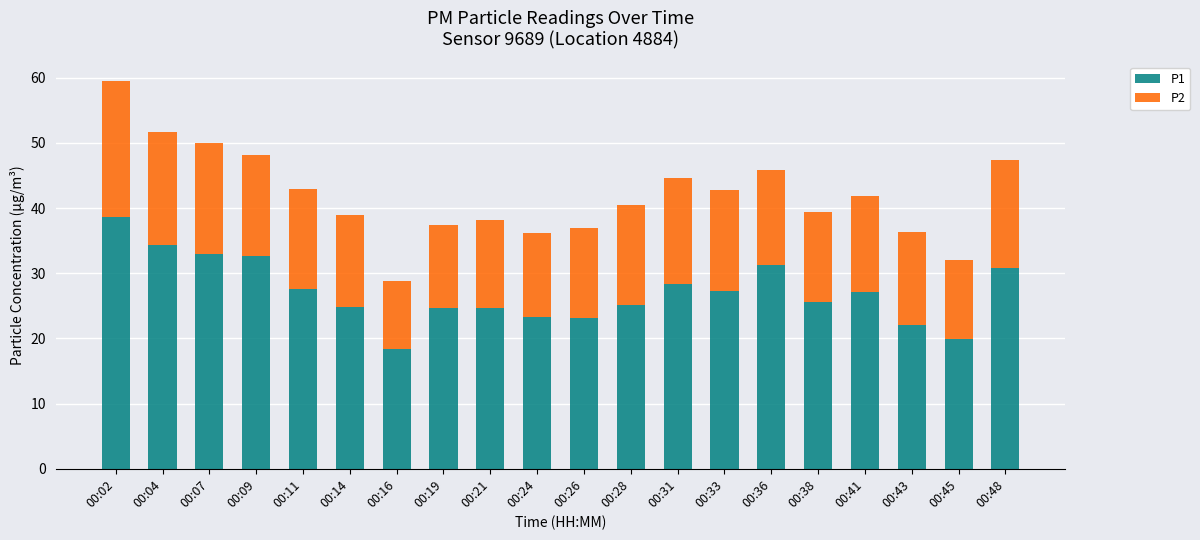

What is the minimum value for P1?

18.3